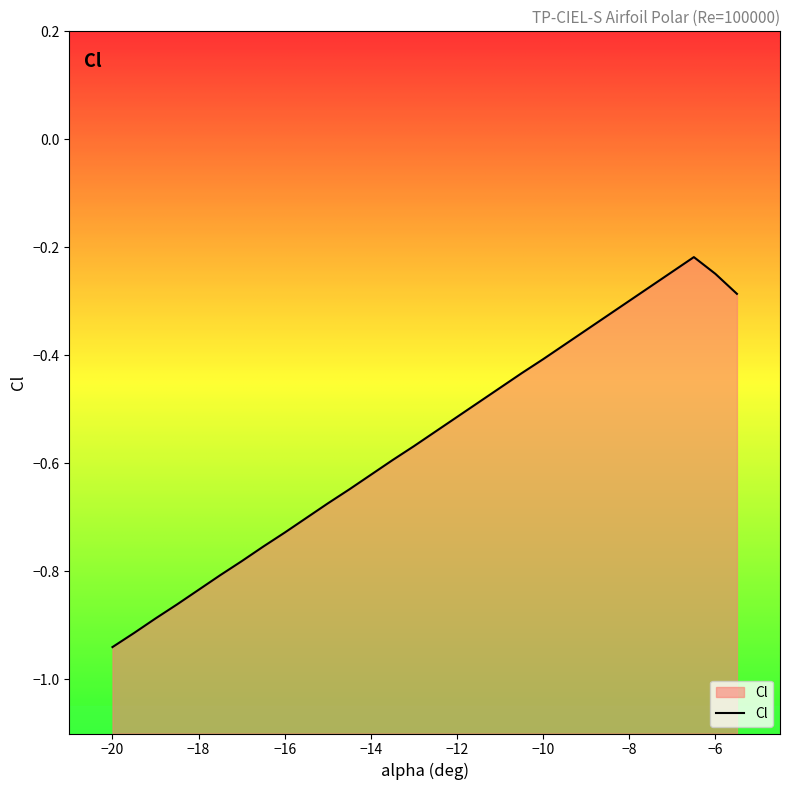

True or false: the data shows -0.4 at −10.

True